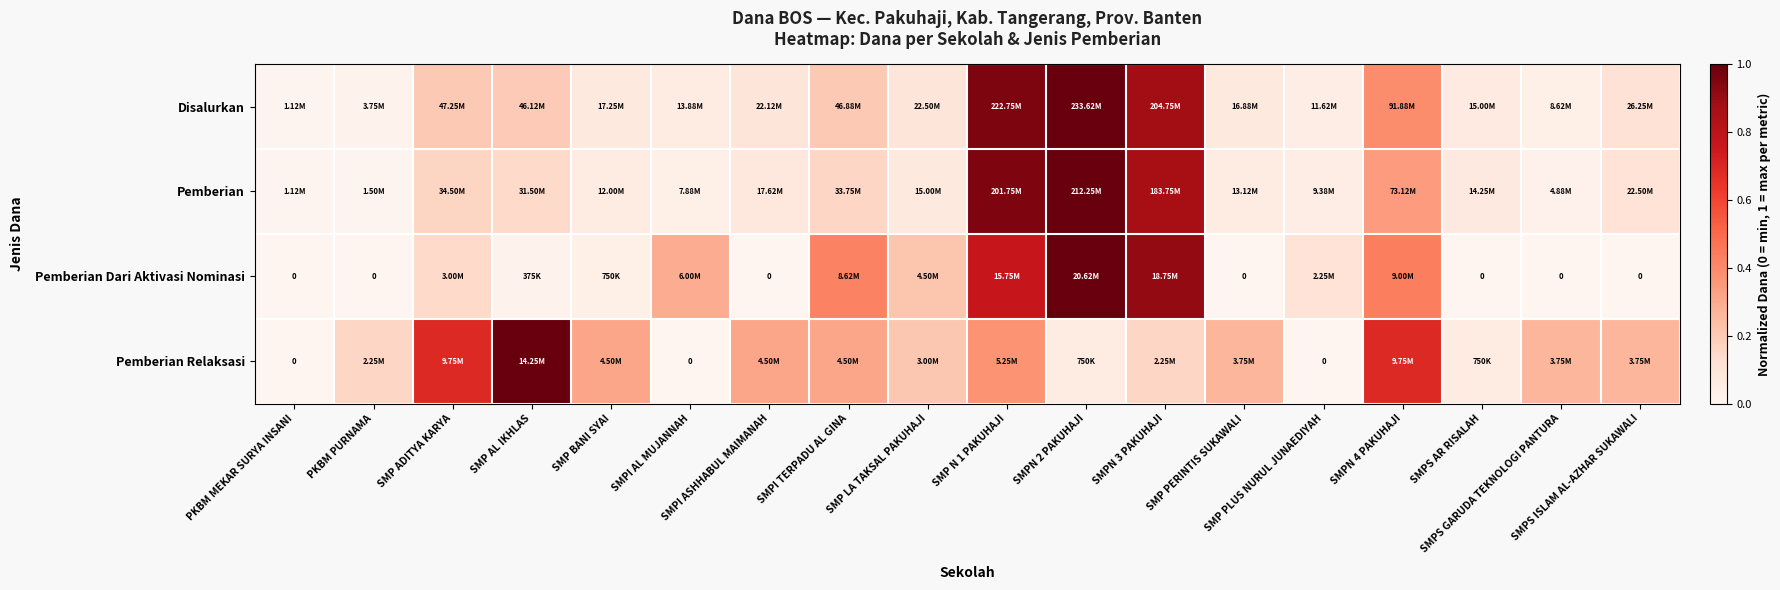

The Disalurkan series shows 0.2 at SMPN 4 PAKUHAJI. True or false?

False